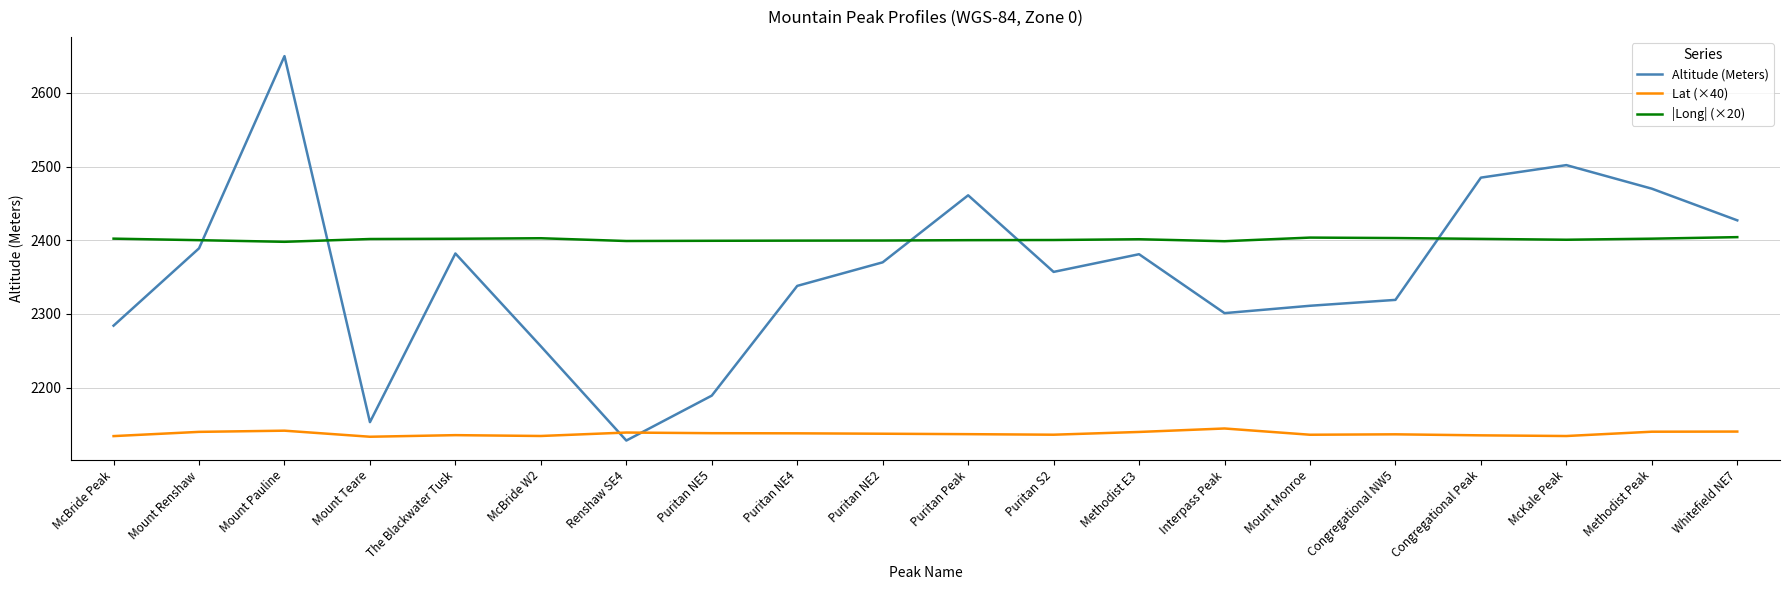

What is the minimum value shown in the chart?

2128.0